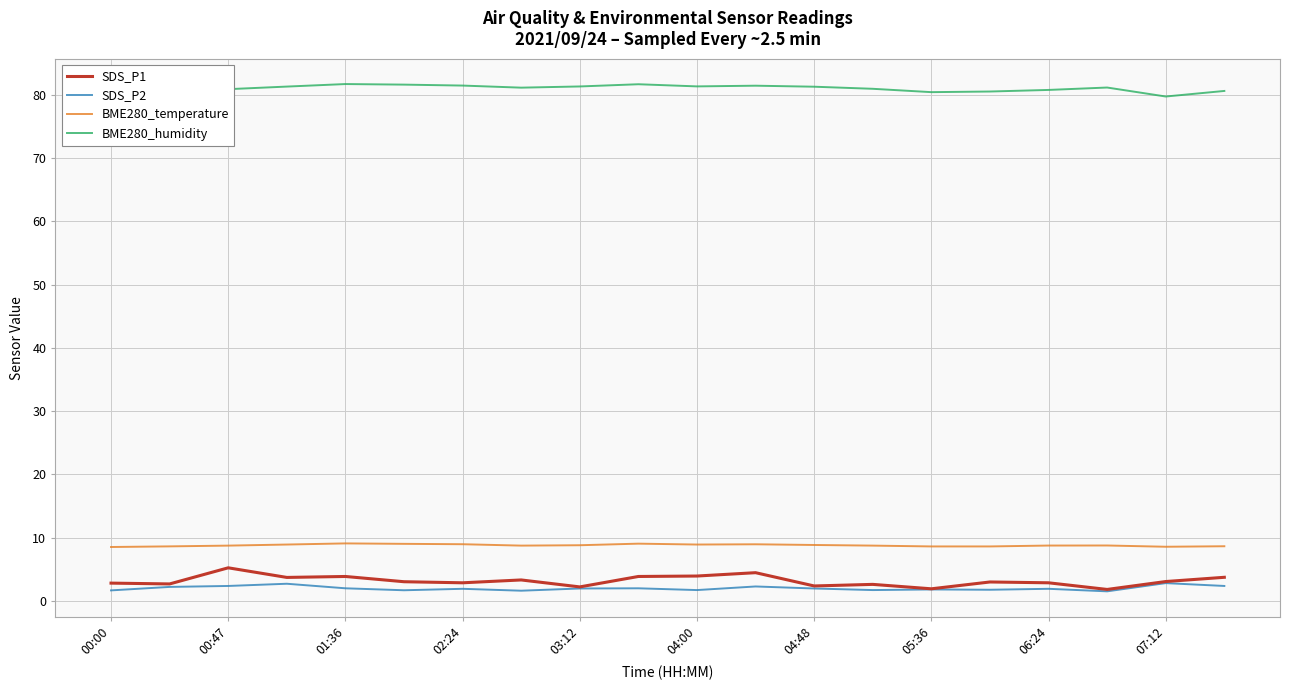

True or false: SDS_P2 and BME280_temperature intersect in this chart.

False